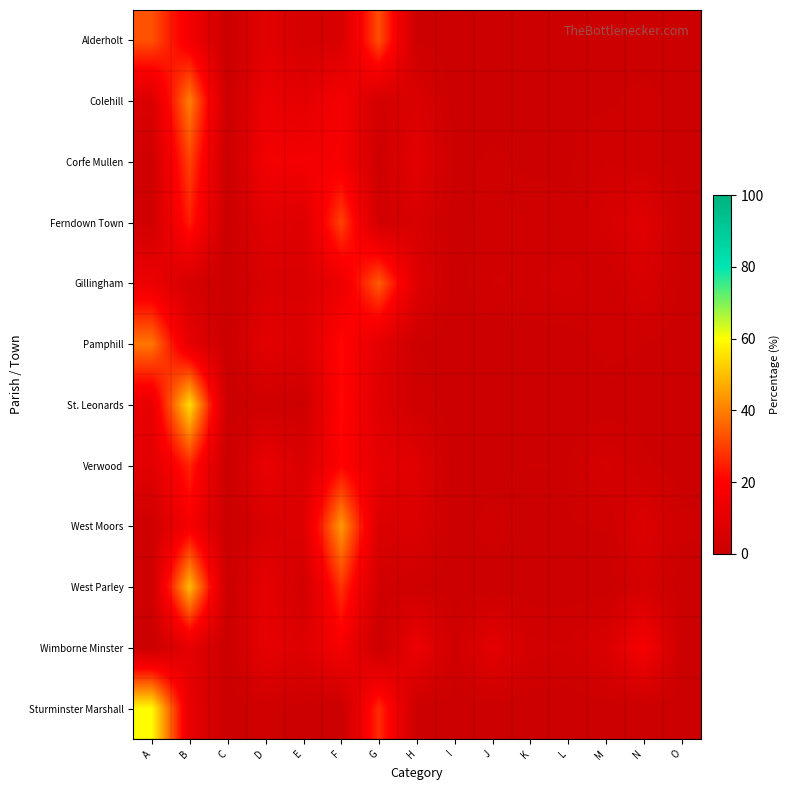

What is the total value across all series at N?

47.3